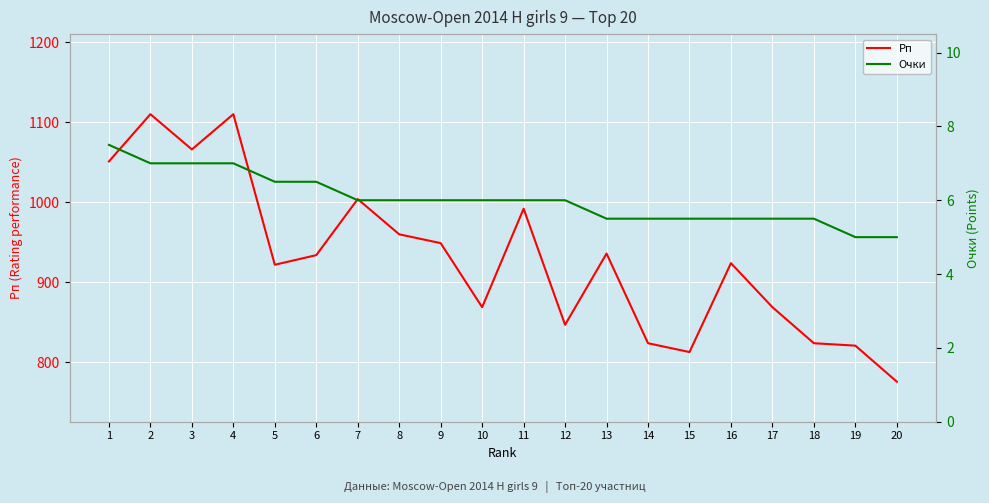

What is the difference between the second highest and minimum values in the Очки series?

2.0